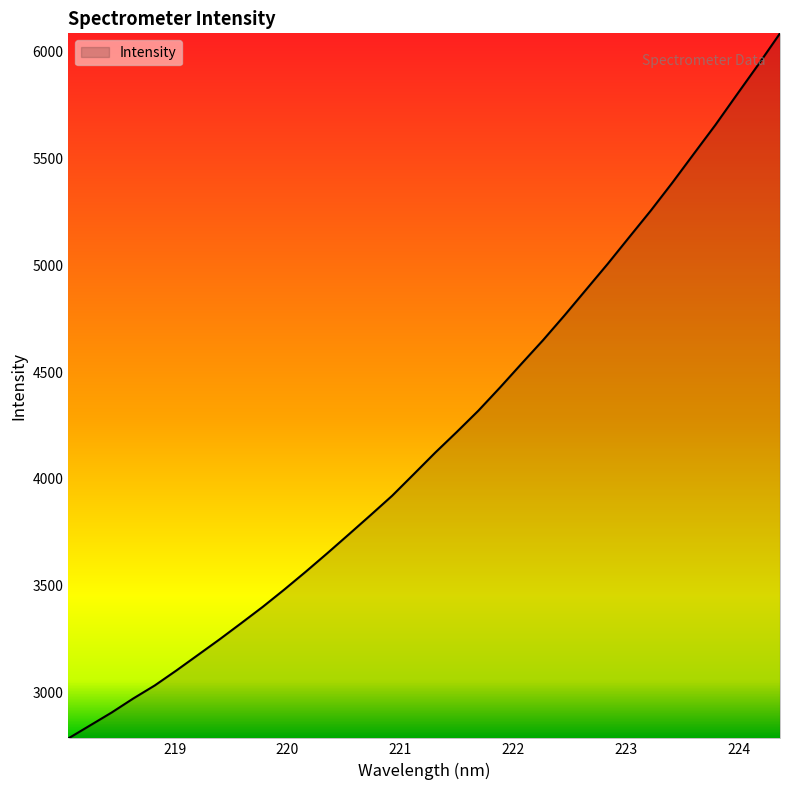

What is the difference between the maximum and minimum values?

3301.4